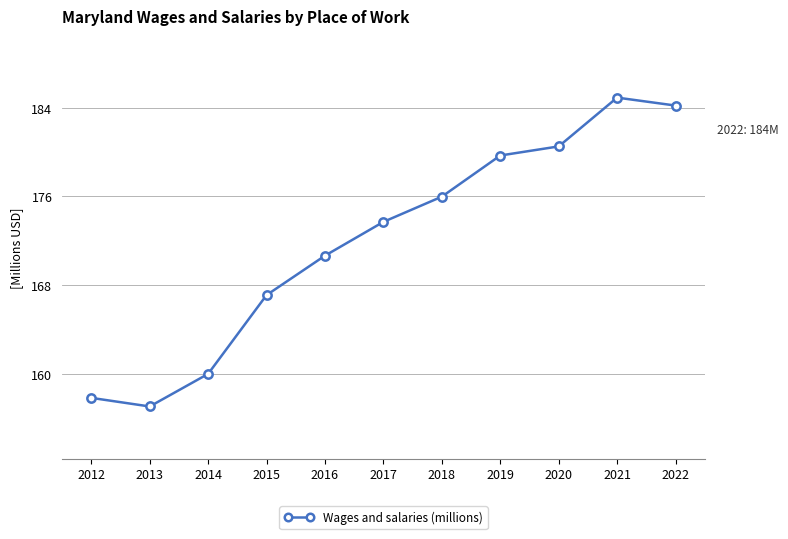

The chart shows a value of 160.0 at 2014. True or false?

True